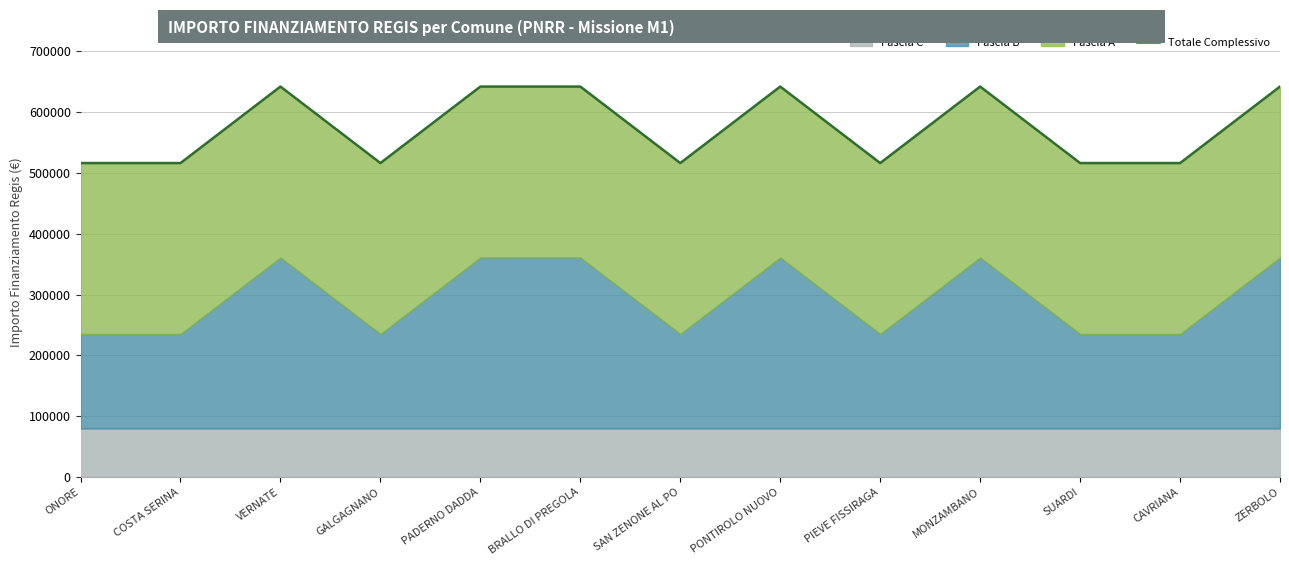

Where is the first local maximum?

VERNATE